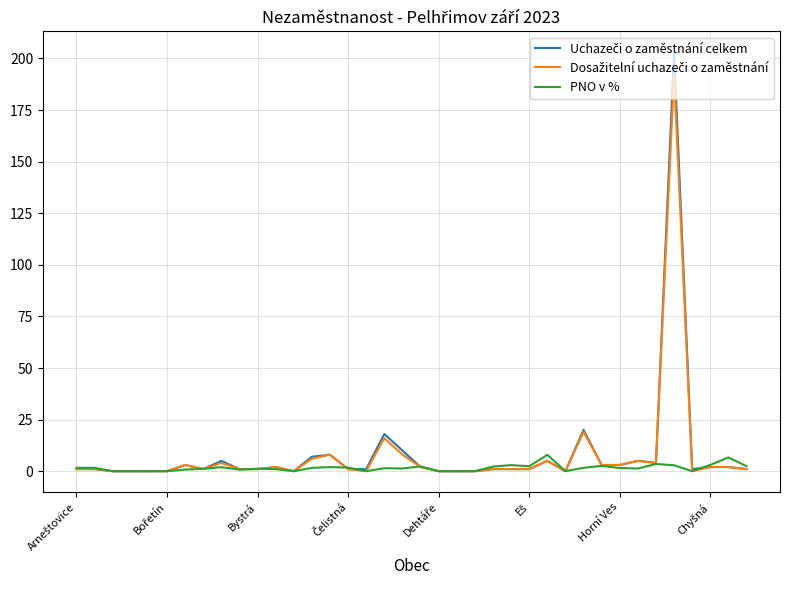

What is the greatest value displayed?

203.0